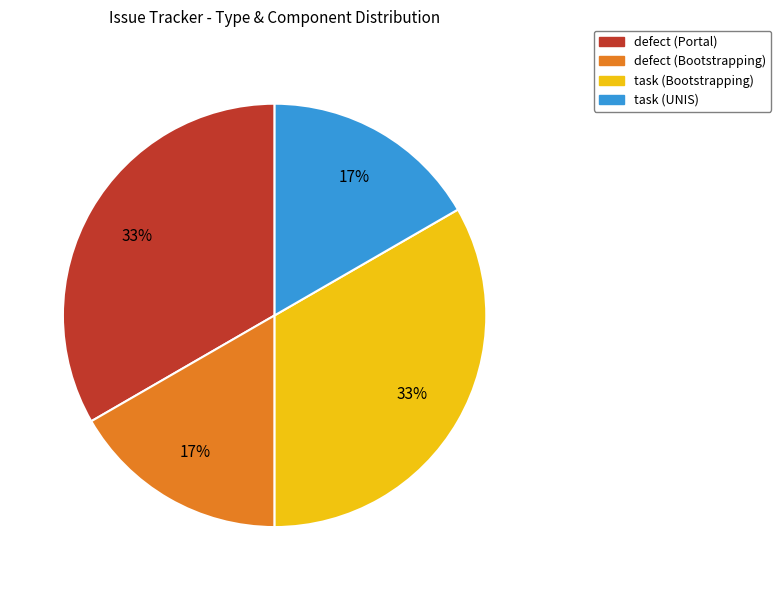

What percentage is the task (Bootstrapping) slice, to the nearest percent?

33%